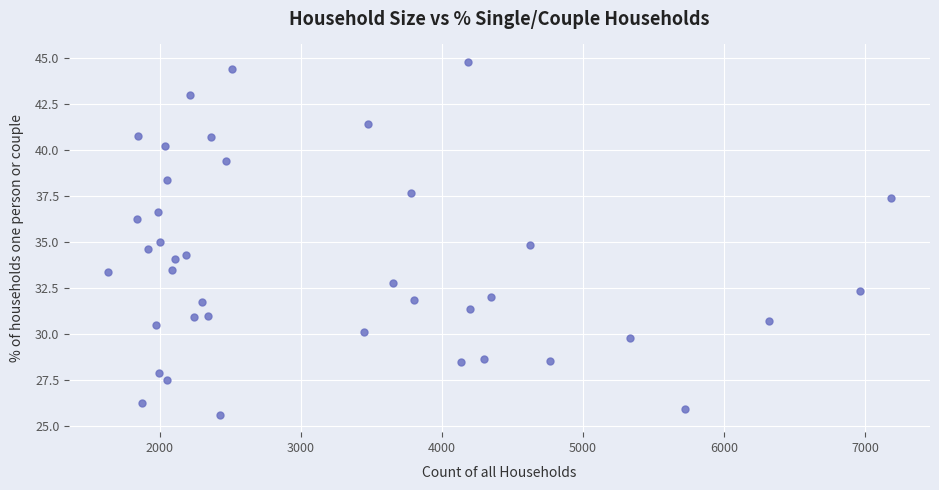

What is the range of X values (max minus min)?

5544.0